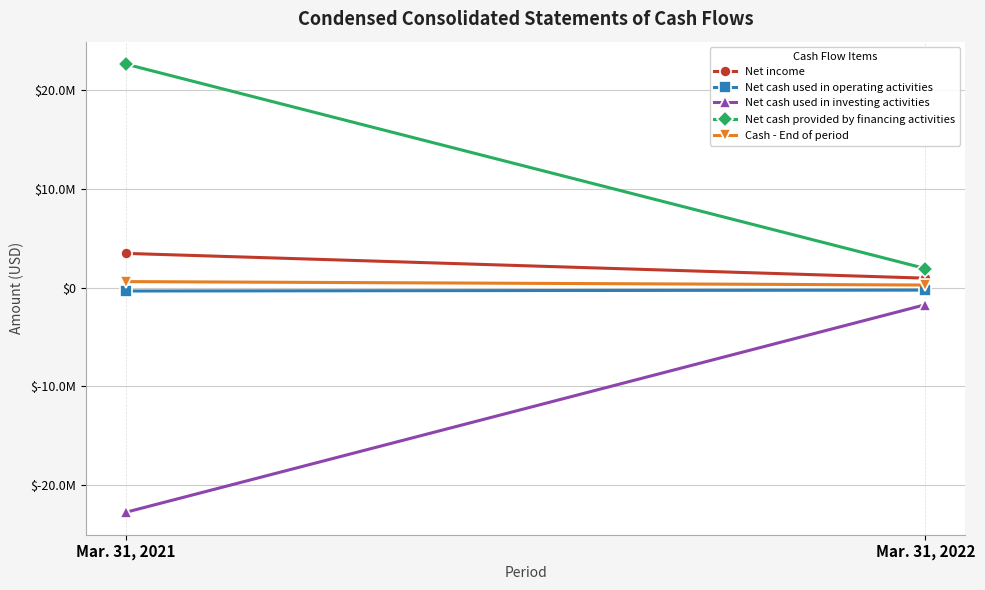

Is the value of Net cash used in operating activities at Mar. 31, 2022 greater than the value of Cash - End of period at Mar. 31, 2021?

No